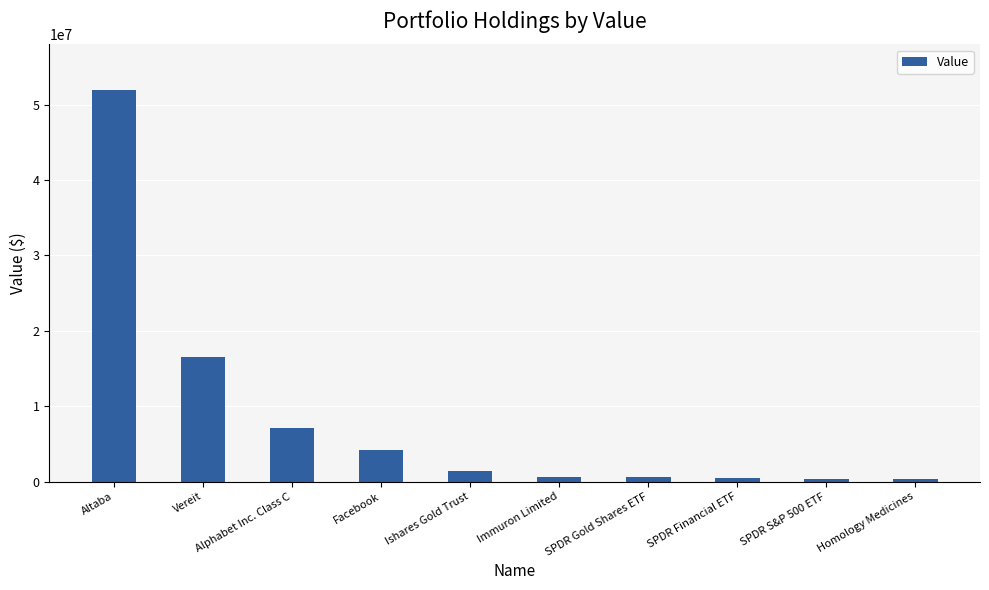

What is the difference between the maximum and minimum values?

51607000